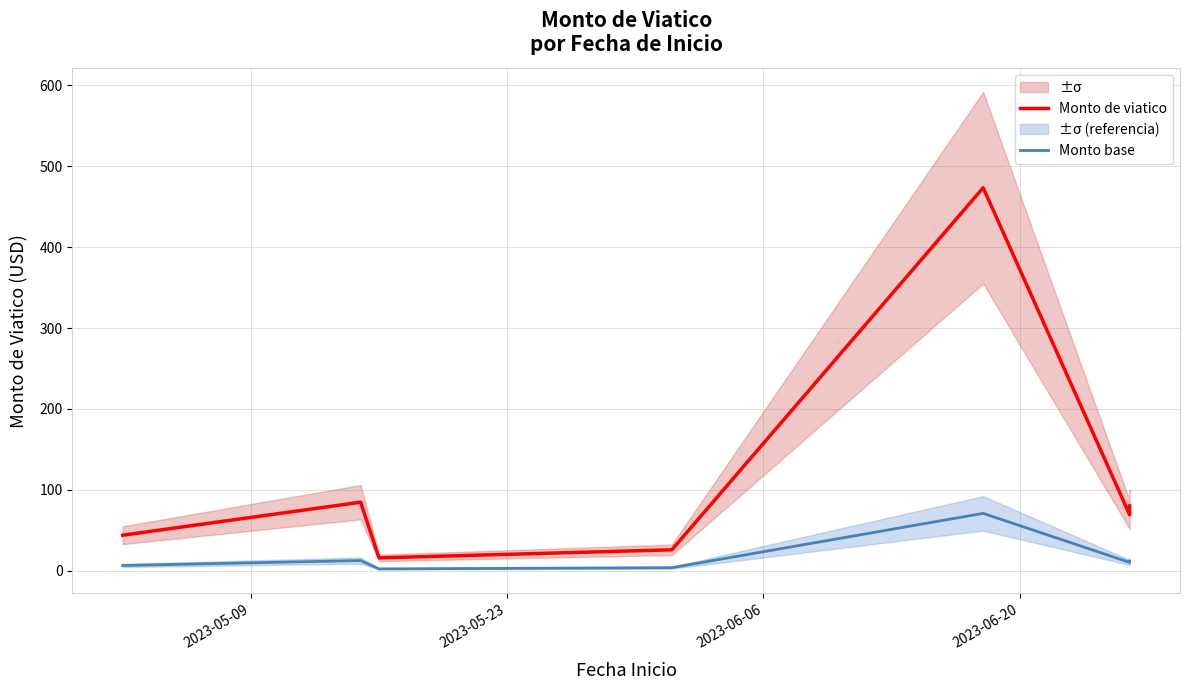

Which has a higher value, 2023-06-06 or 2023-06-20?

2023-06-20